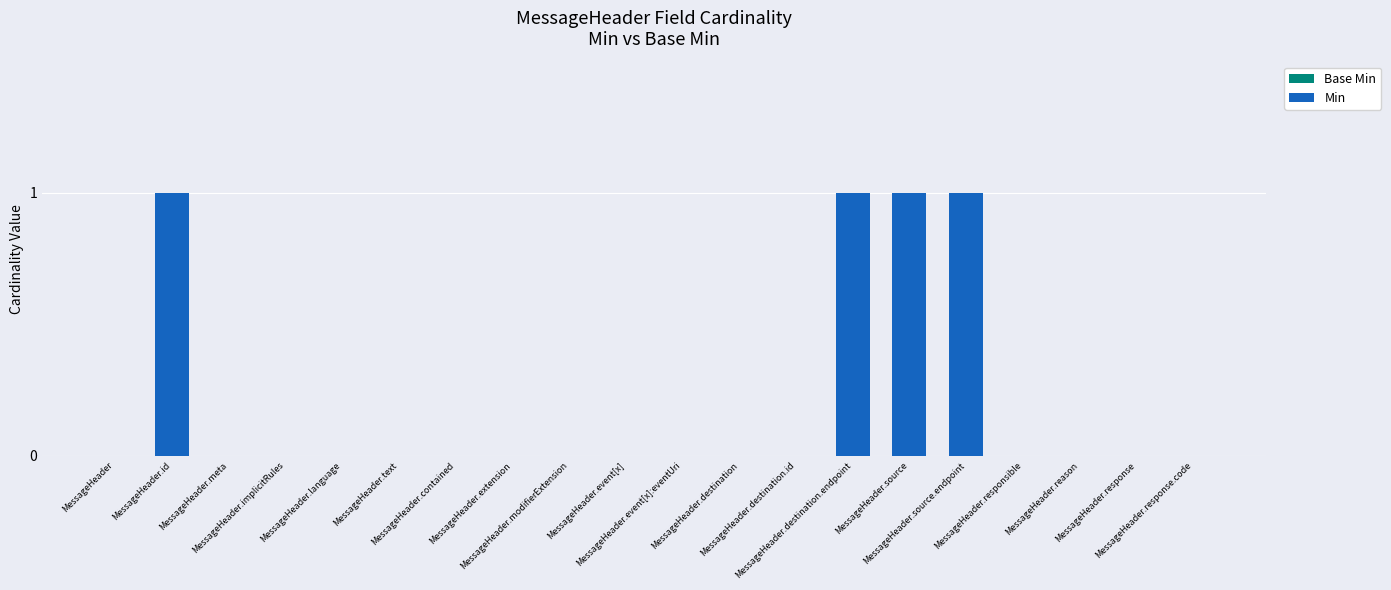

What is the sum of all values?

4